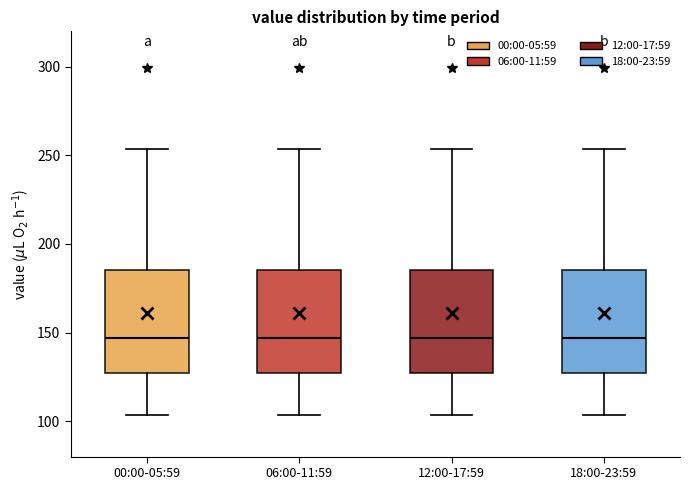

Reading left to right, read every box against the y-axis: the position of its median line, the range the box covers, and the ends of its whiskers. The values are not printed on the chart, so give them approximately, as read against the axis.

00:00-05:59: median 145, box 125 to 185, whiskers 105 to 255
06:00-11:59: median 145, box 125 to 185, whiskers 105 to 255
12:00-17:59: median 145, box 125 to 185, whiskers 105 to 255
18:00-23:59: median 145, box 125 to 185, whiskers 105 to 255